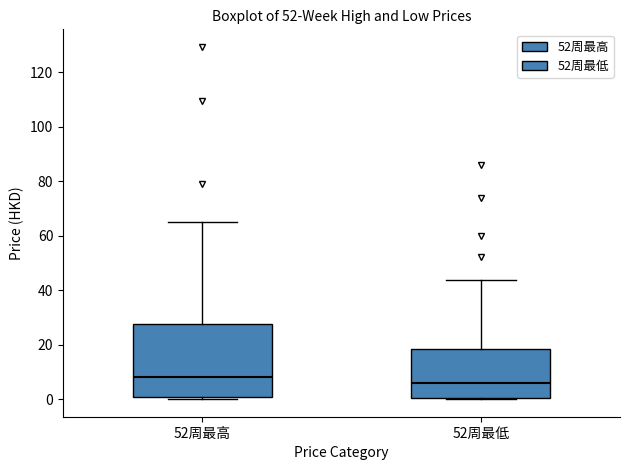

Where is the lower edge of the box for 52周最高 on the y-axis? The values are not printed on the chart, so give them approximately, as read against the axis.

0